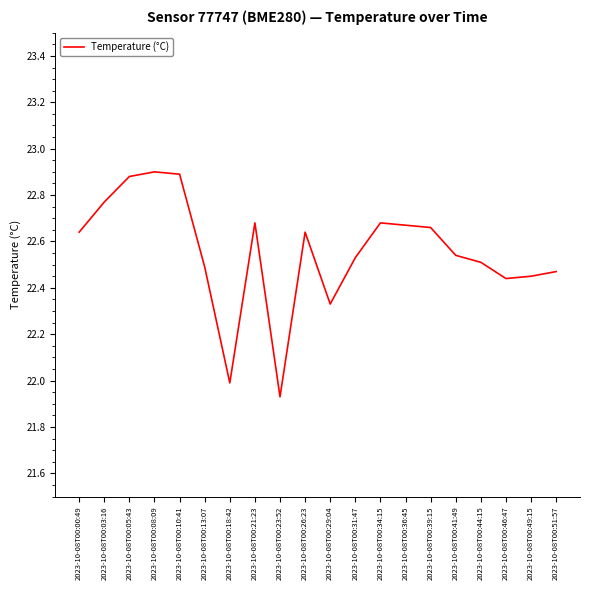

Approximately how many times larger is the value at 2023-10-08T00:18:42 compared to 2023-10-08T00:39:15?

1.0